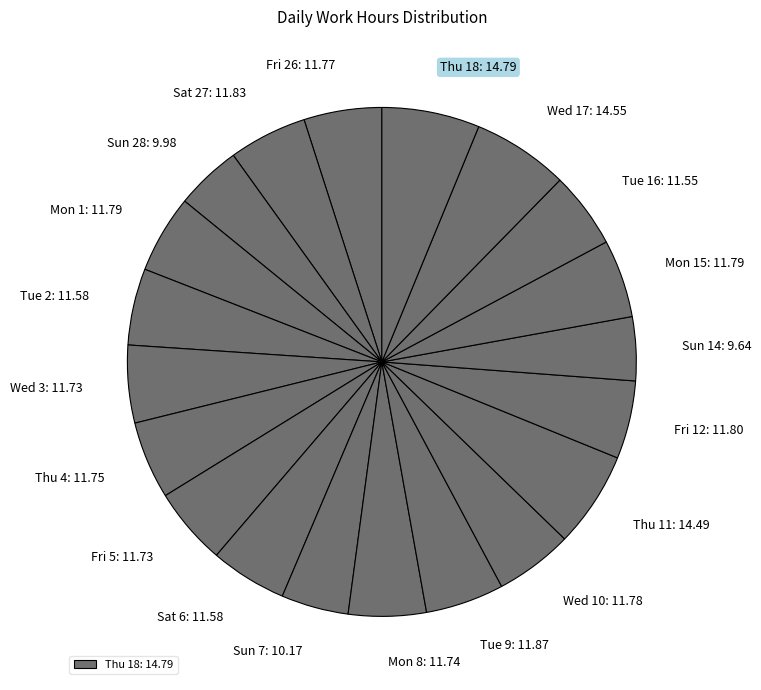

Is there any slice that represents more than half of the pie?

No